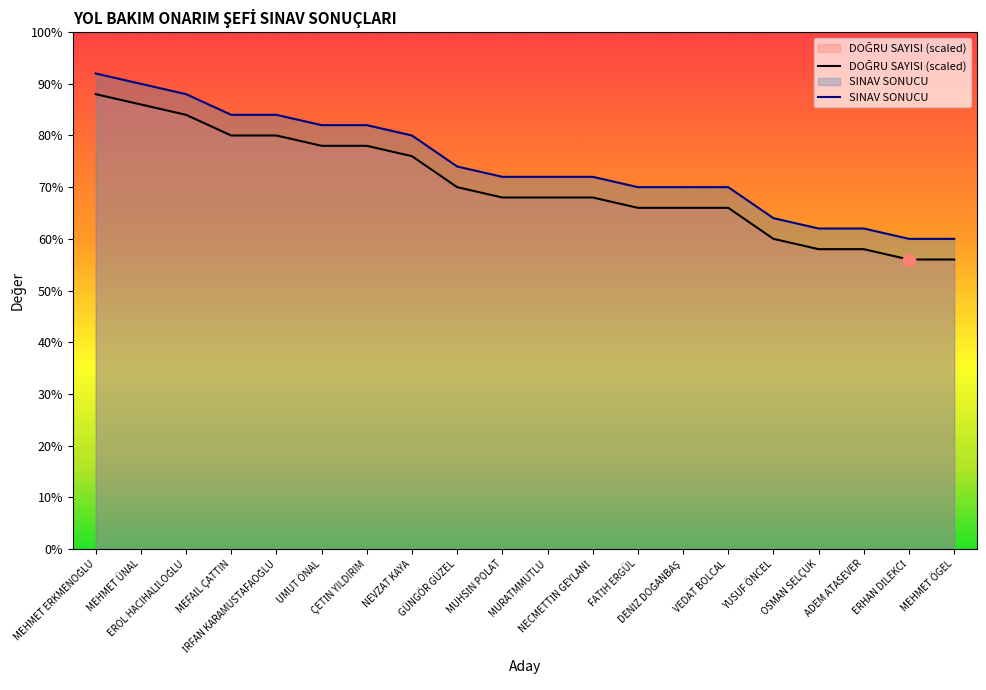

Reading right to left, transcribe all the data shown in this chart.

DOĞRU SAYISI (scaled): MEHMET ÖGEL=56.0	ERHAN DİLEKCİ=56.0	ADEM ATASEVER=58.0	OSMAN SELÇUK=58.0	YUSUF ÖNCEL=60.0	VEDAT BOLCAL=66.0	DENİZ DOĞANBAŞ=66.0	FATİH ERGÜL=66.0	NECMETTİN GEYLANİ=68.0	MURATMMUTLU=68.0	MUHSİN POLAT=68.0	GÜNGÖR GÜZEL=70.0	NEVZAT KAYA=76.0	ÇETİN YILDIRIM=78.0	UMUT ÖNAL=78.0	İRFAN KARAMUSTAFAOĞLU=80.0	MEFAİL ÇATTIN=80.0	EROL HACIHALİLOĞLU=84.0	MEHMET ÜNAL=86.0	MEHMET ERKMENOĞLU=88.0
SINAV SONUCU: MEHMET ÖGEL=60.0	ERHAN DİLEKCİ=60.0	ADEM ATASEVER=62.0	OSMAN SELÇUK=62.0	YUSUF ÖNCEL=64.0	VEDAT BOLCAL=70.0	DENİZ DOĞANBAŞ=70.0	FATİH ERGÜL=70.0	NECMETTİN GEYLANİ=72.0	MURATMMUTLU=72.0	MUHSİN POLAT=72.0	GÜNGÖR GÜZEL=74.0	NEVZAT KAYA=80.0	ÇETİN YILDIRIM=82.0	UMUT ÖNAL=82.0	İRFAN KARAMUSTAFAOĞLU=84.0	MEFAİL ÇATTIN=84.0	EROL HACIHALİLOĞLU=88.0	MEHMET ÜNAL=90.0	MEHMET ERKMENOĞLU=92.0